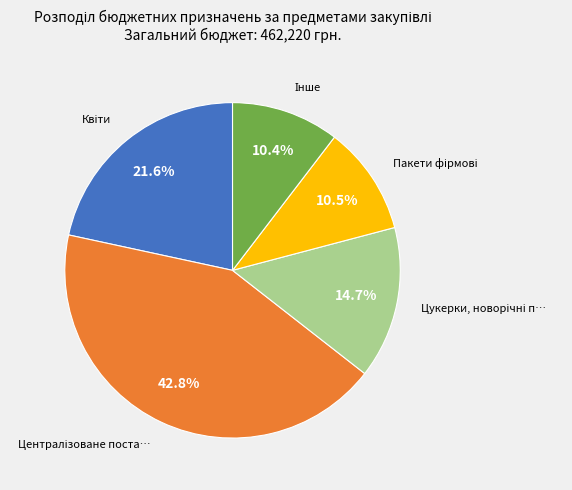

Does any single category account for the majority?

No